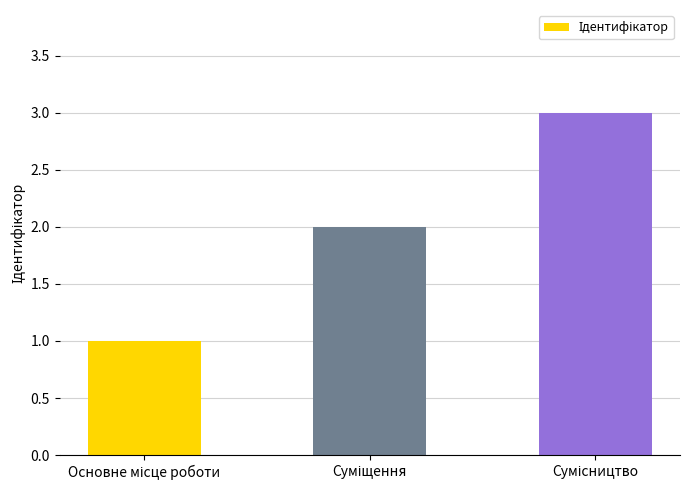

What is the maximum value shown in the chart?

3